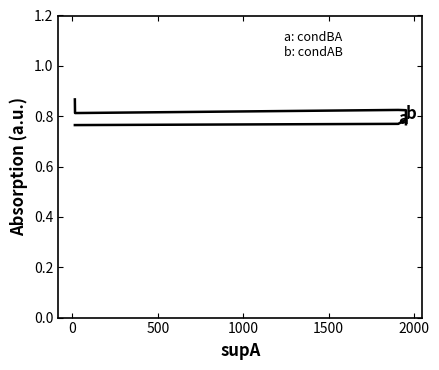

Rank the series at 1000 from lowest to highest value.

condBA, condAB